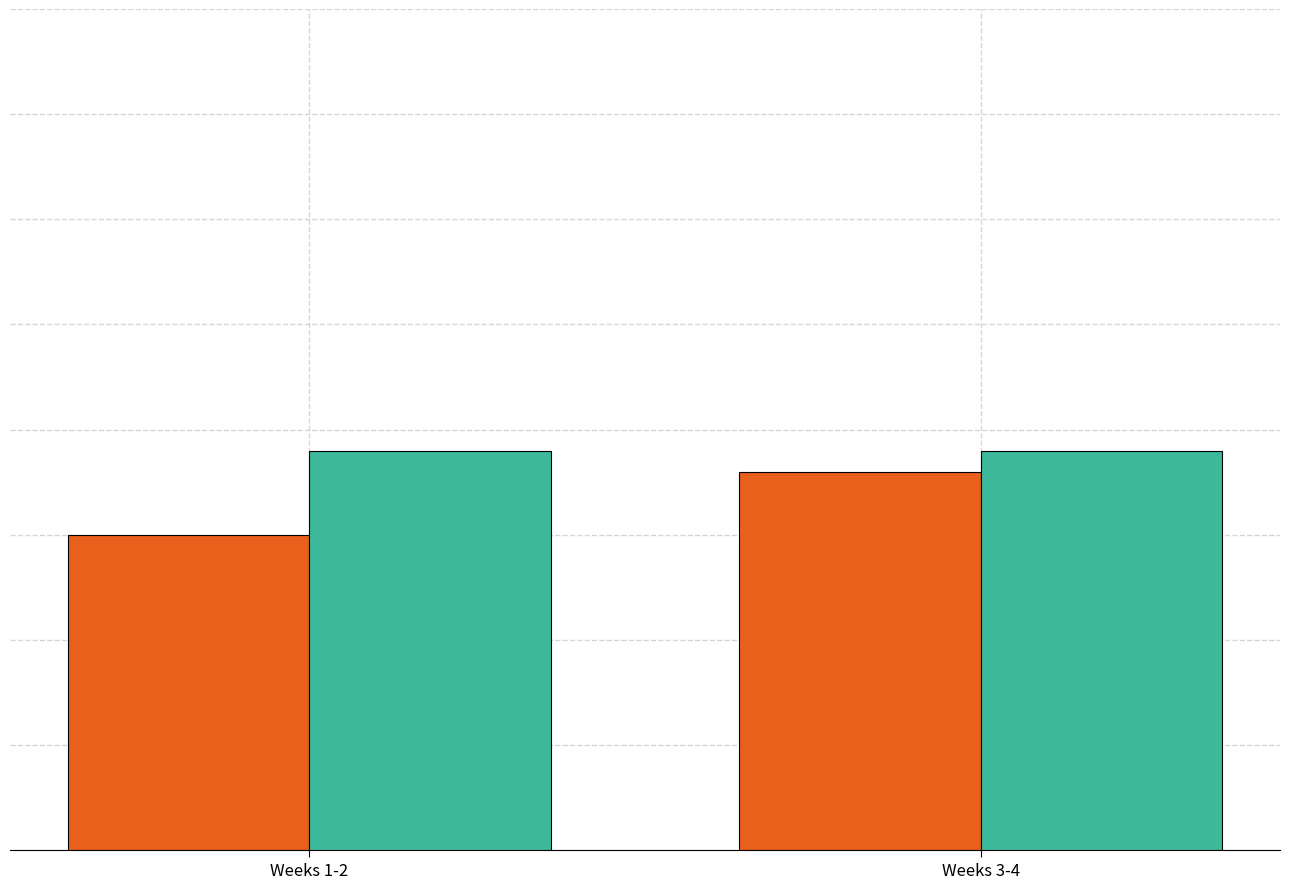

Does the chart contain stacked bars?

No